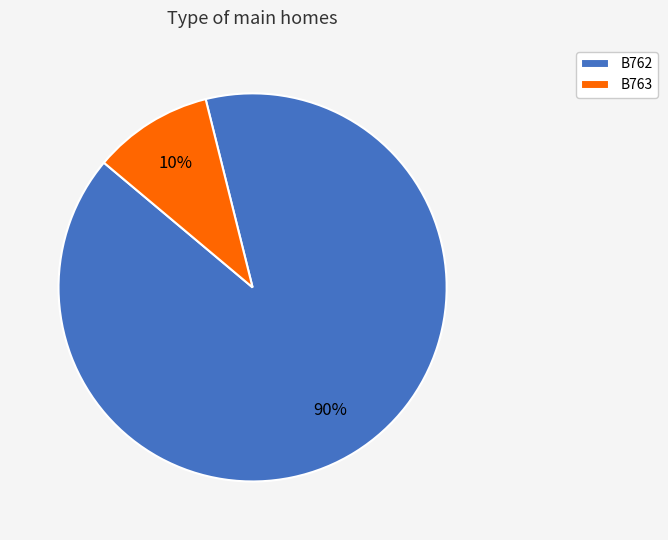

To the nearest percent, what is the difference between the B762 and B763 slice percentages?

80%